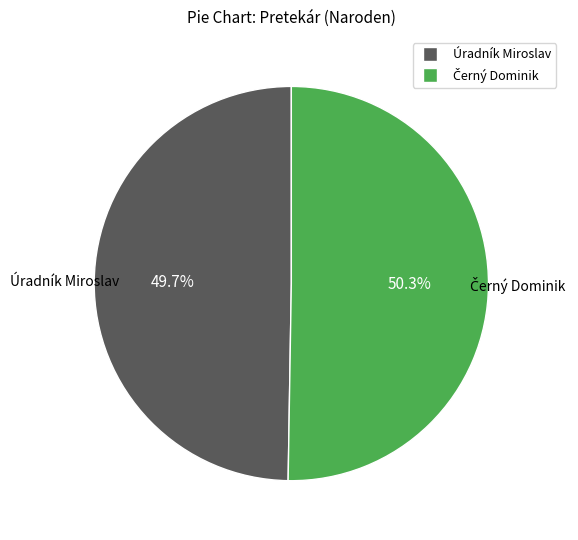

Which category has the smallest portion of the pie?

Úradník Miroslav